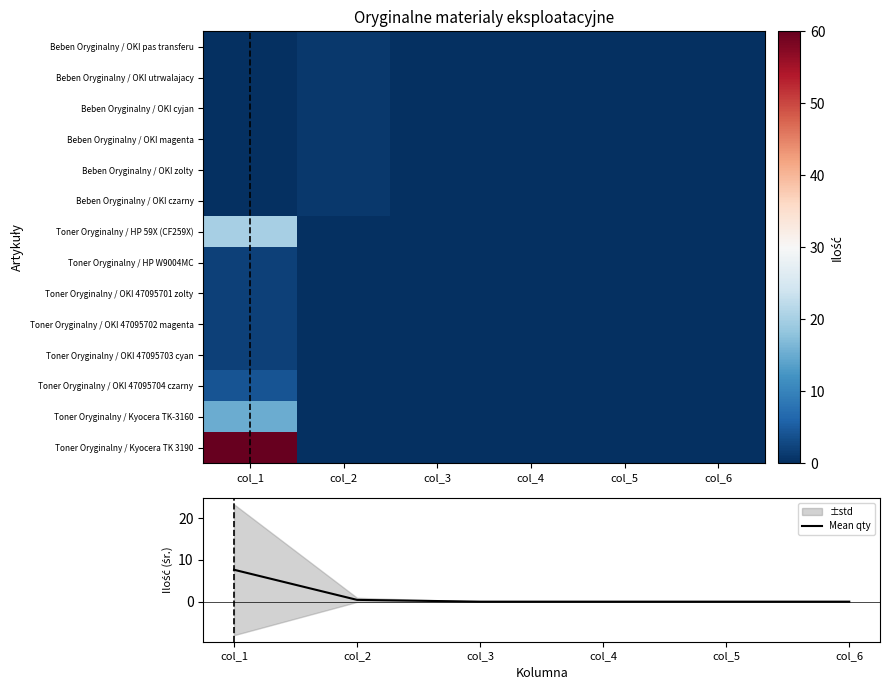

The Mean qty series shows 3.1 at col_1. True or false?

False